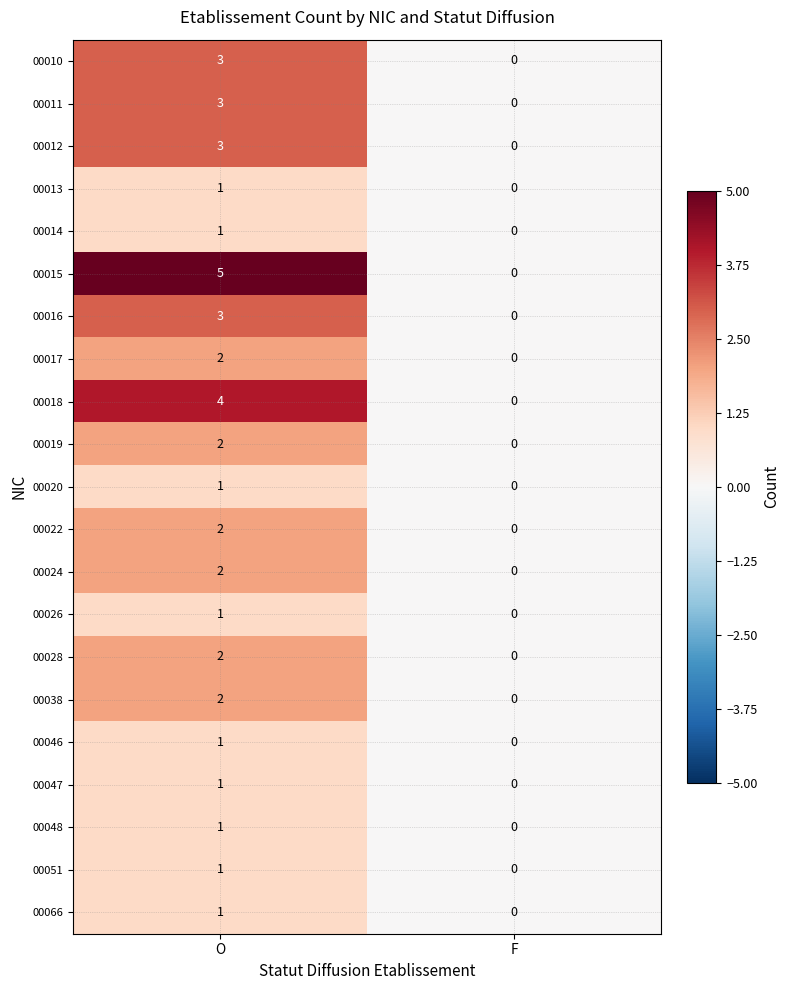

What is the maximum value shown in the chart?

5